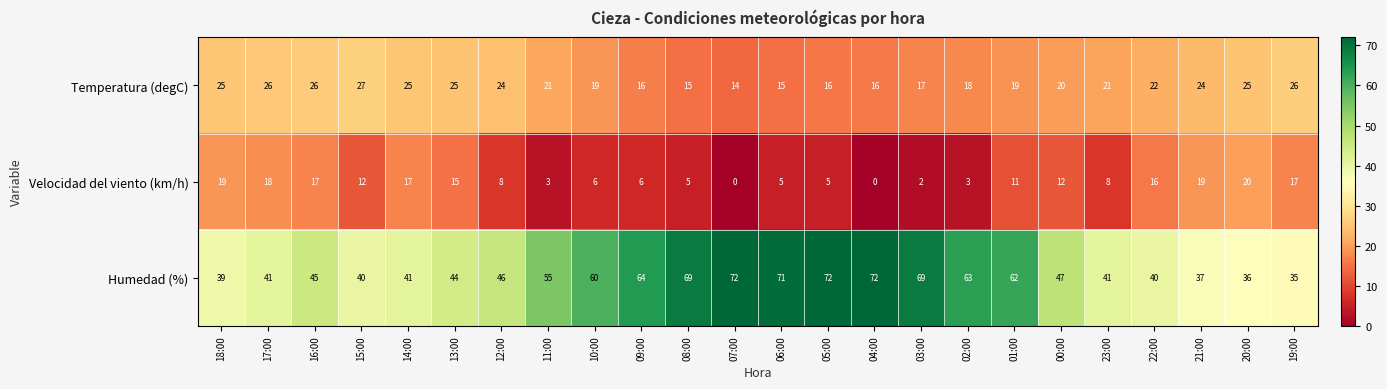

What is the sum of all Humedad (%) values?

1261